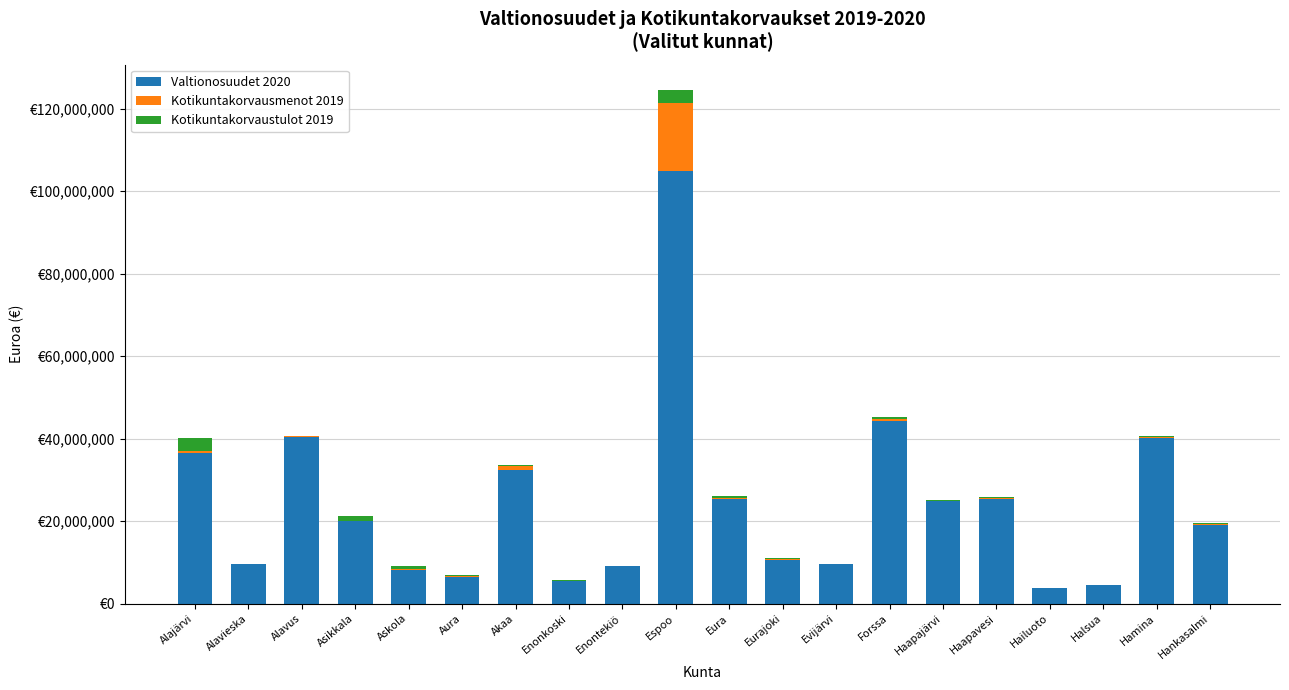

What is the label of the 6th bar from the right?

Haapajärvi